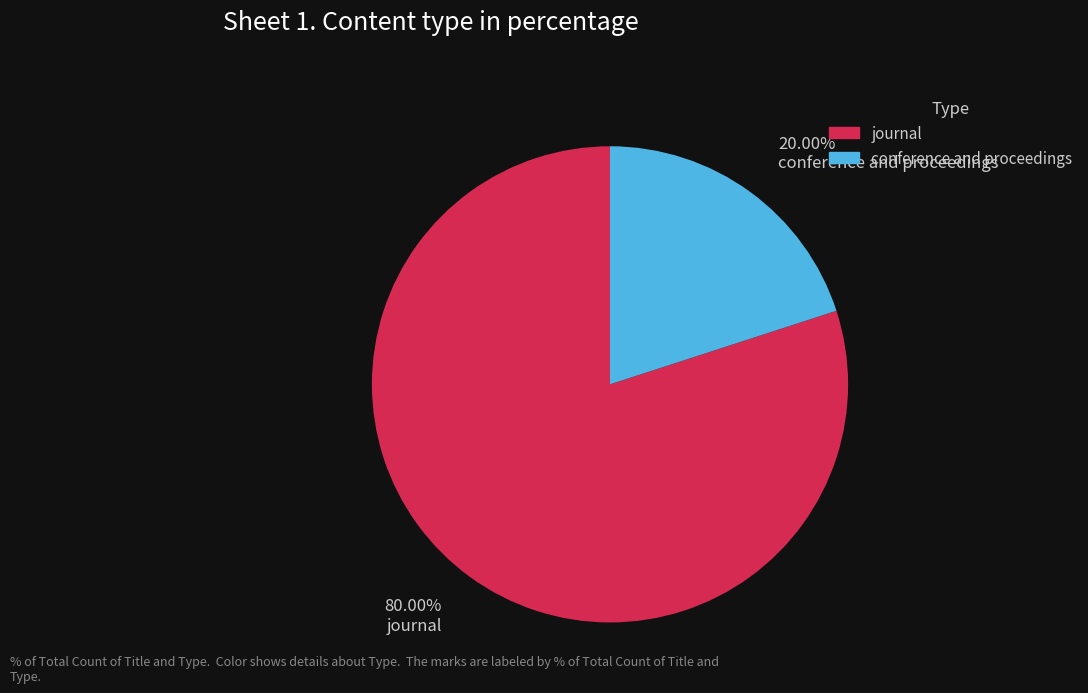

How many slices are in this pie chart?

2